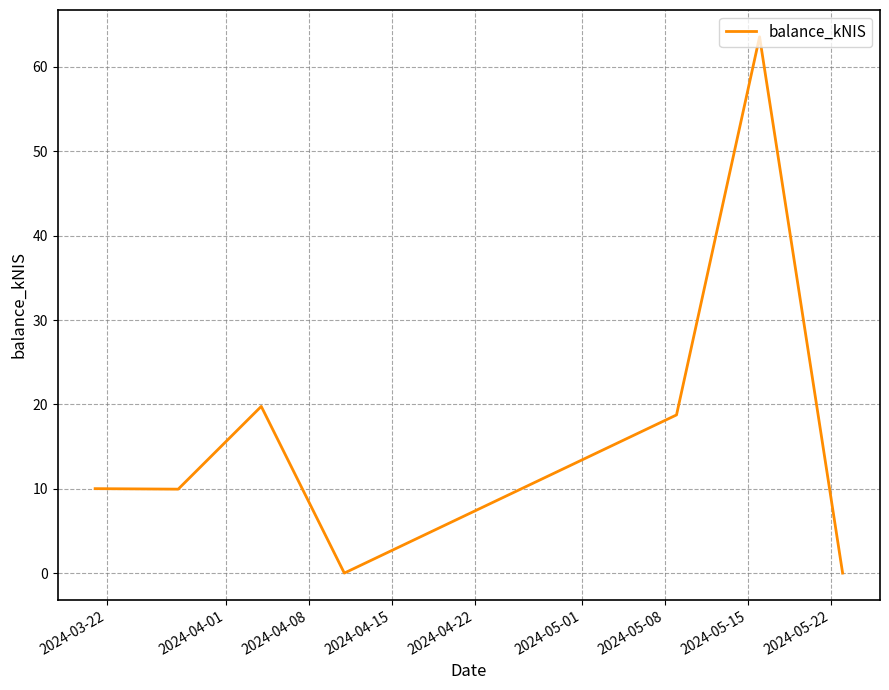

What is the maximum value shown in the chart?

63.6